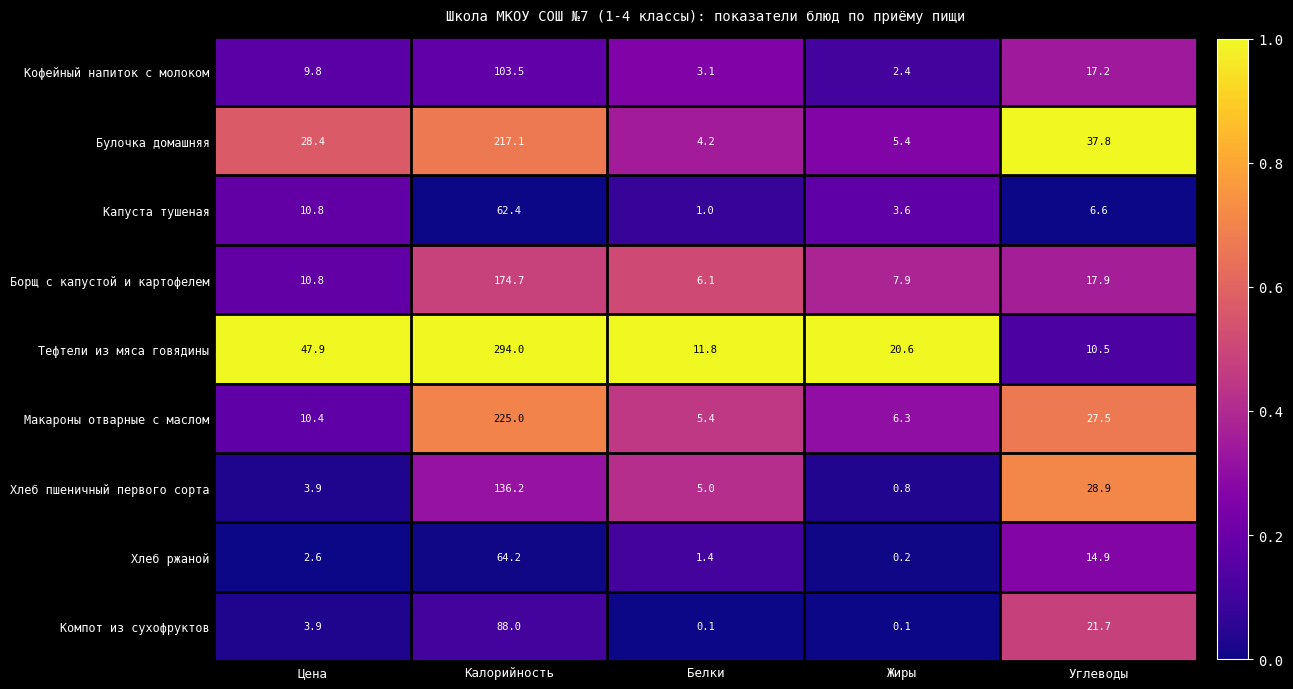

Which series changed the most between Калорийность and Углеводы?

Тефтели из мяса говядины